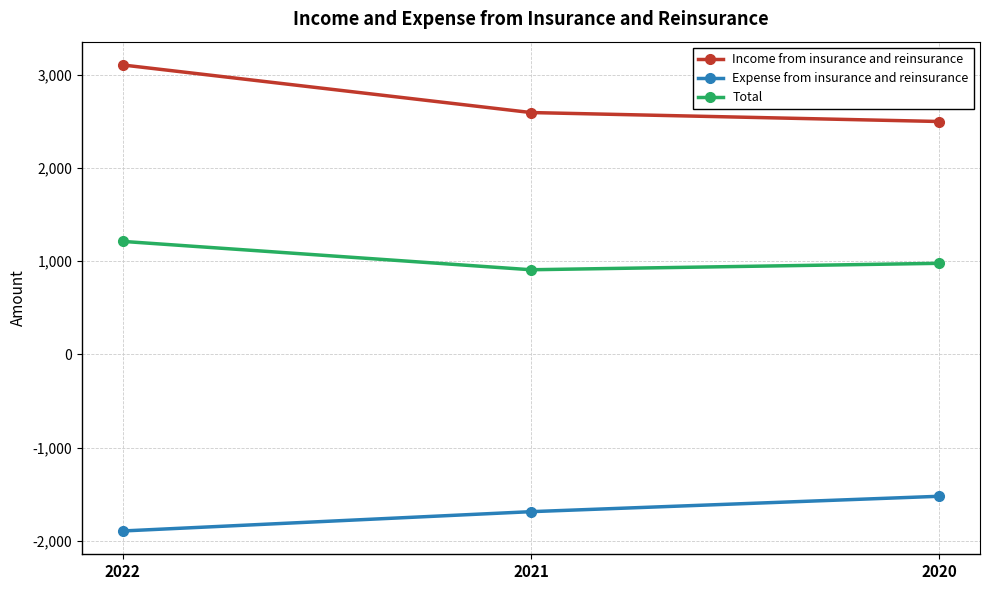

Between 2022 and 2021, which series saw the biggest shift?

Income from insurance and reinsurance